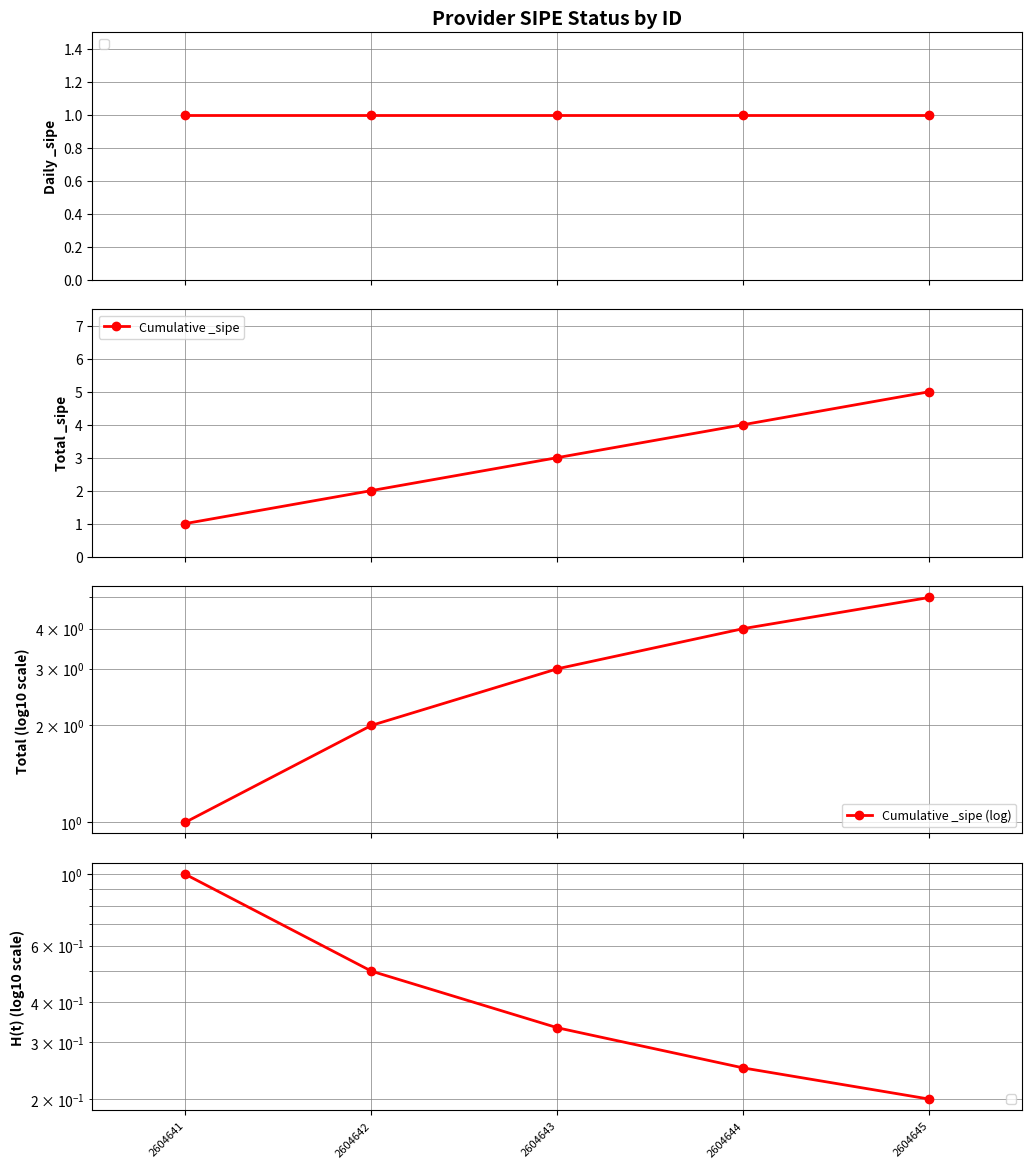

What is the value of the Cumulative _sipe point at the 5th from the left?

5